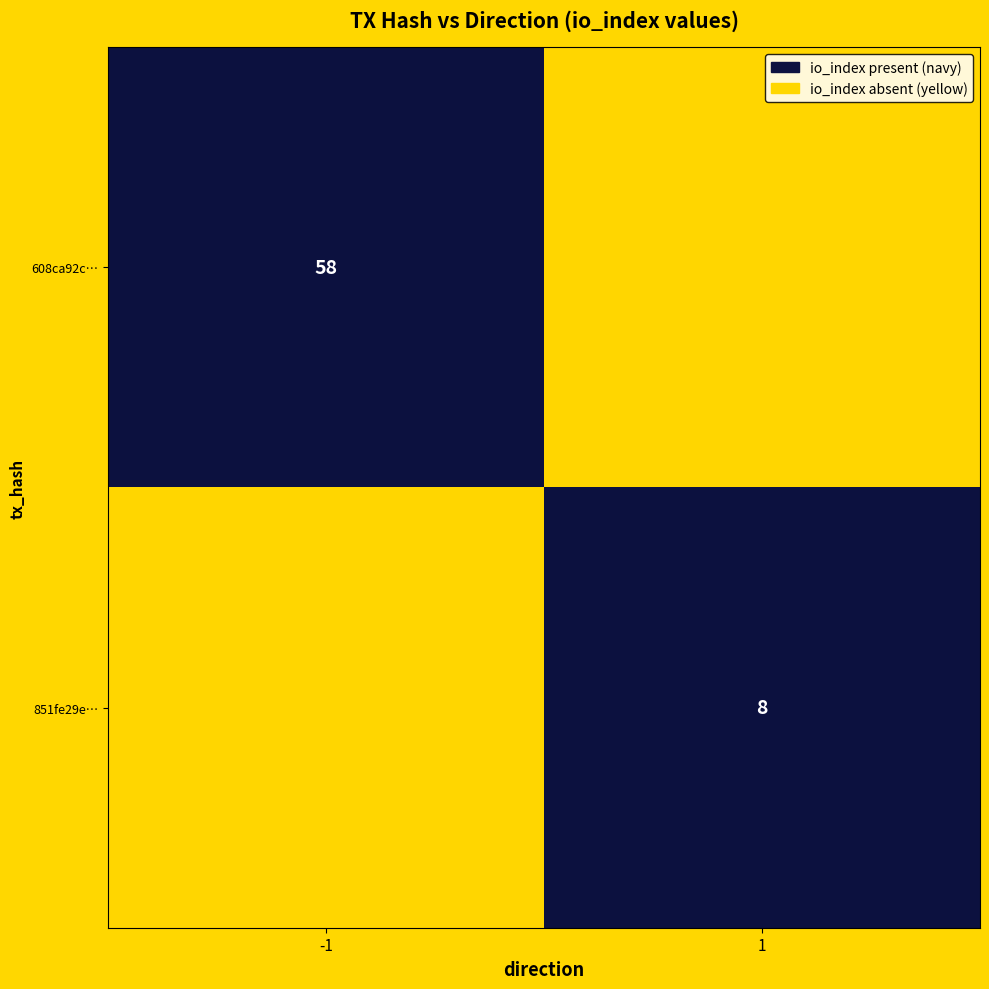

Is the value of 851fe29e0183477d1b497a5cbe3dfa6e191ec83 at direction greater than the value of 608ca92c919001f556dc792bd1513d59096ea5f at io_index?

No